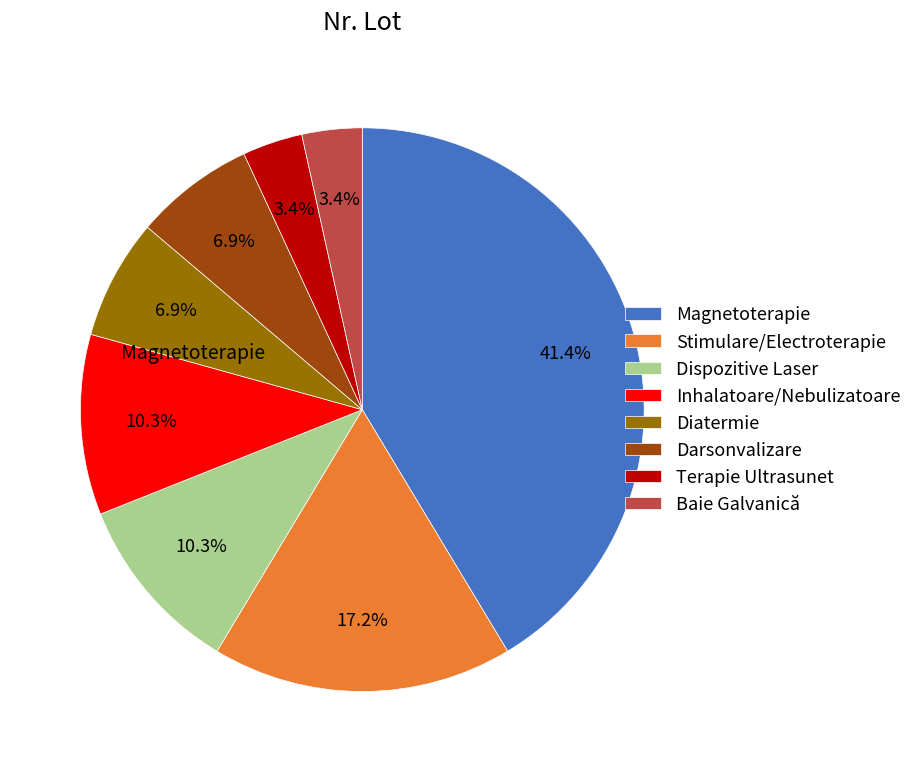

Is there any slice that represents more than half of the pie?

No